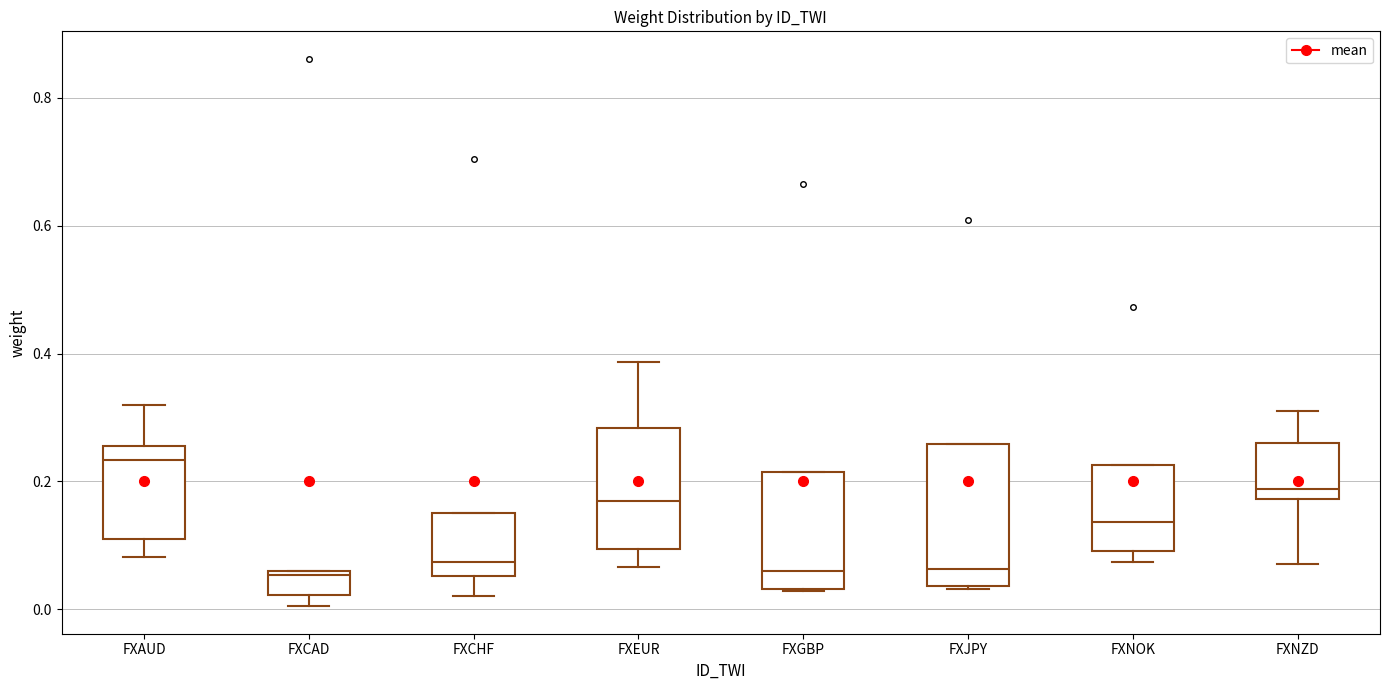

Reading left to right, read every box against the y-axis: the position of its median line, the range the box covers, and the ends of its whiskers. The values are not printed on the chart, so give them approximately, as read against the axis.

FXAUD: median 0.24, box 0.12 to 0.26, whiskers 0.08 to 0.32
FXCAD: median 0.06 (just below the box's upper edge), box 0.02 to 0.06, whiskers 0.00 to 0.06
FXCHF: median 0.08, box 0.06 to 0.16, whiskers 0.02 to 0.16
FXEUR: median 0.16, box 0.10 to 0.28, whiskers 0.06 to 0.38
FXGBP: median 0.06, box 0.04 to 0.22, whiskers 0.02 to 0.22
FXJPY: median 0.06, box 0.04 to 0.26, whiskers 0.04 to 0.26
FXNOK: median 0.14, box 0.10 to 0.22, whiskers 0.08 to 0.22
FXNZD: median 0.18 (just above the box's lower edge), box 0.18 to 0.26, whiskers 0.08 to 0.30